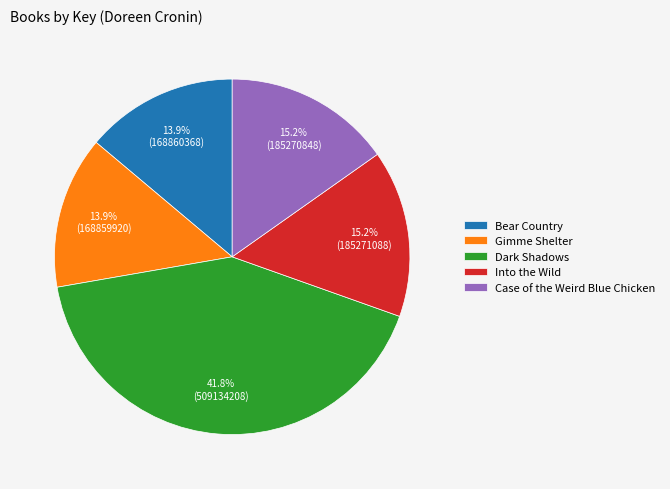

What is the ratio of the value at Case of the Weird Blue Chicken to the value at Dark Shadows?

0.4